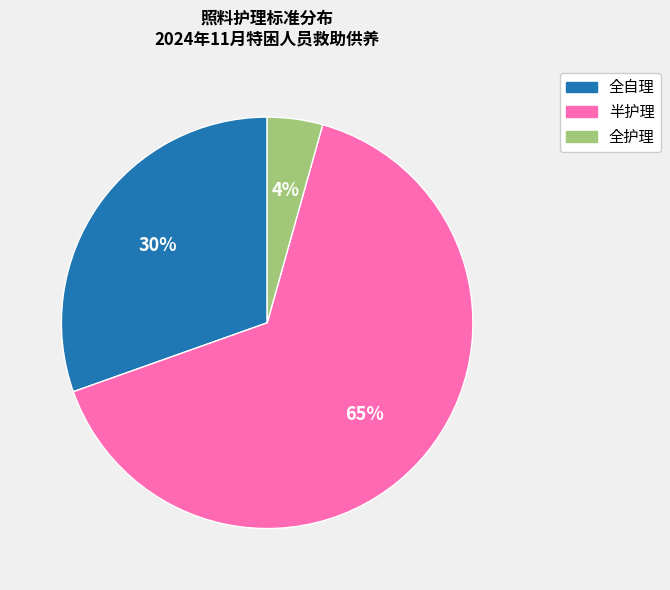

What percentage is the 全护理 slice, to the nearest percent?

4%